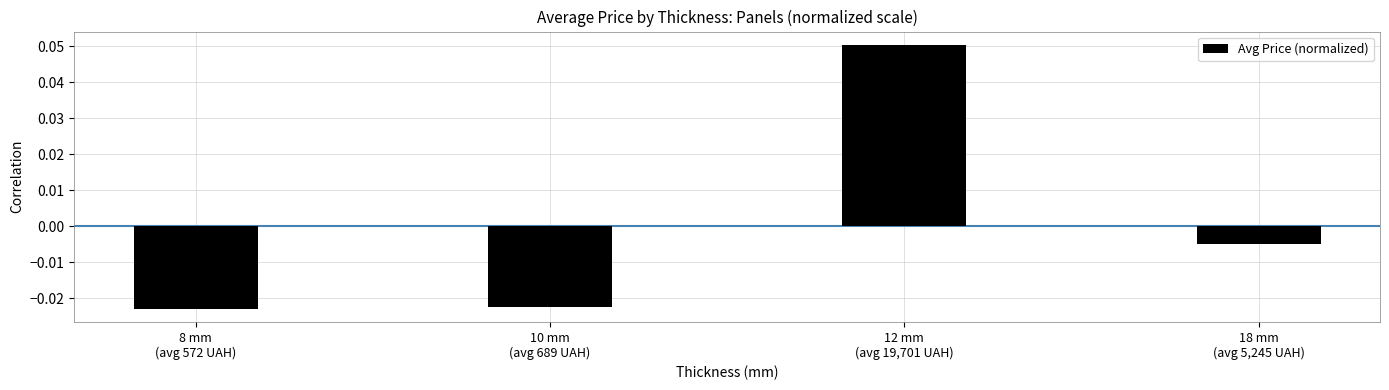

How many positive values are there?

1